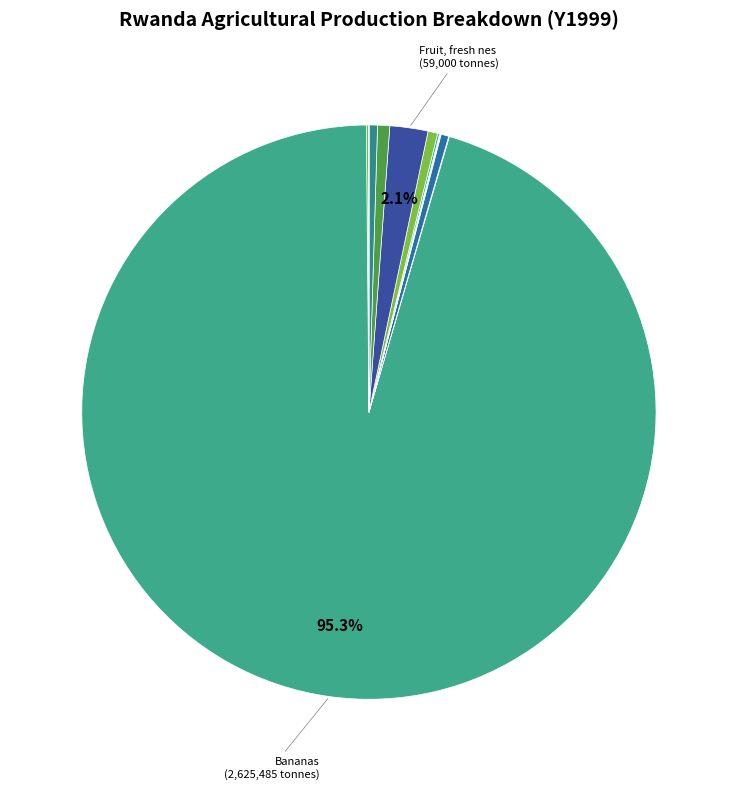

How many segments does this pie chart have?

13